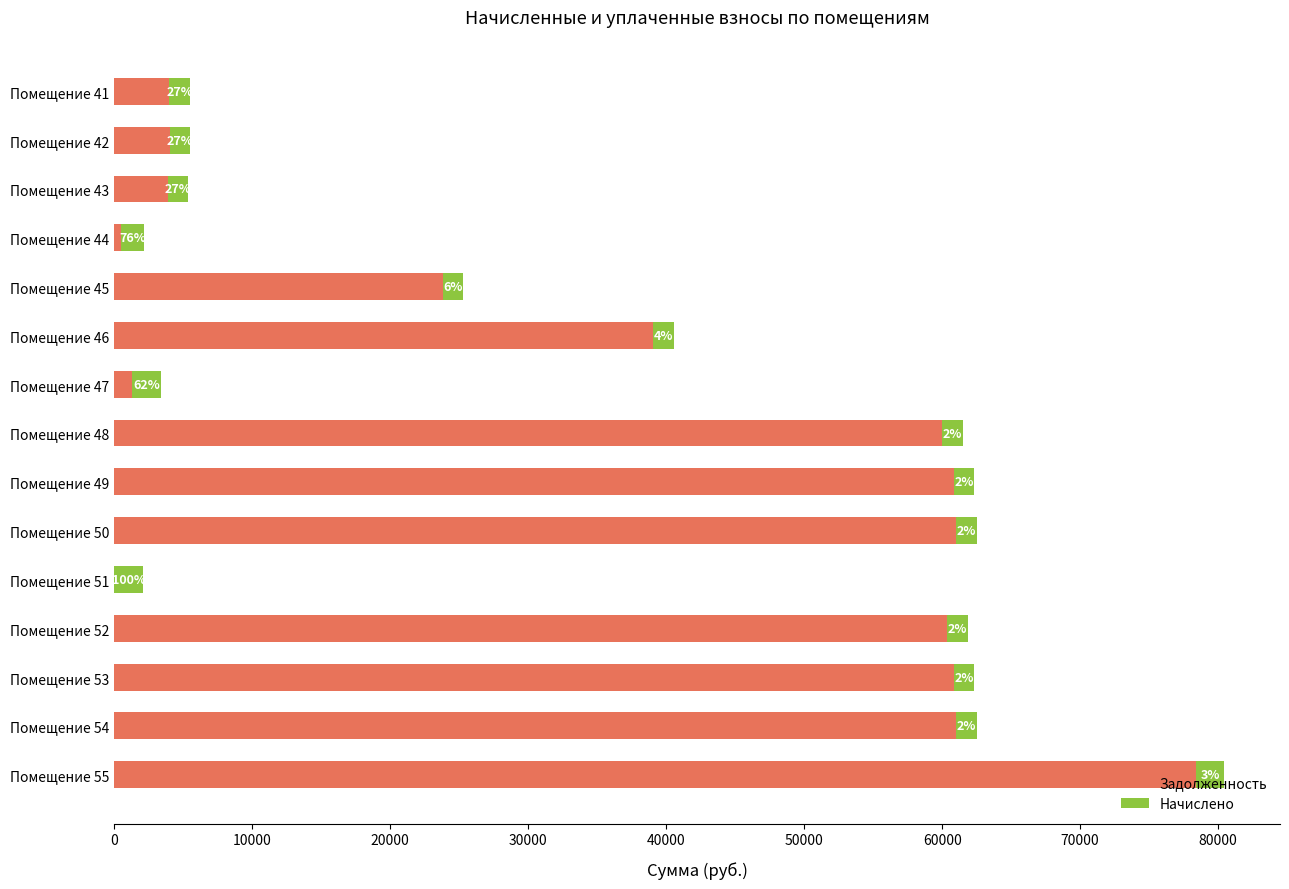

The zadolzhennost series shows 61000.2 at Помещение 50. True or false?

True